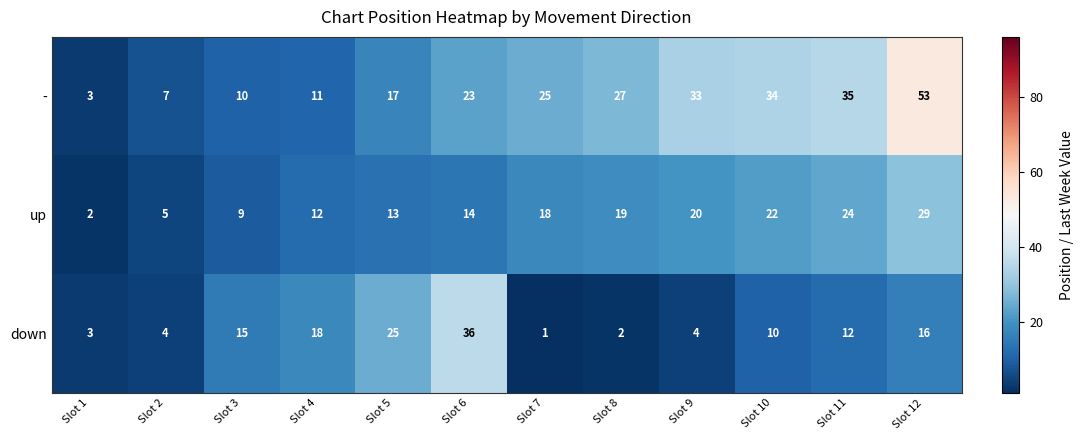

What is the approximate value of down at Slot 5, to the nearest 5?

25